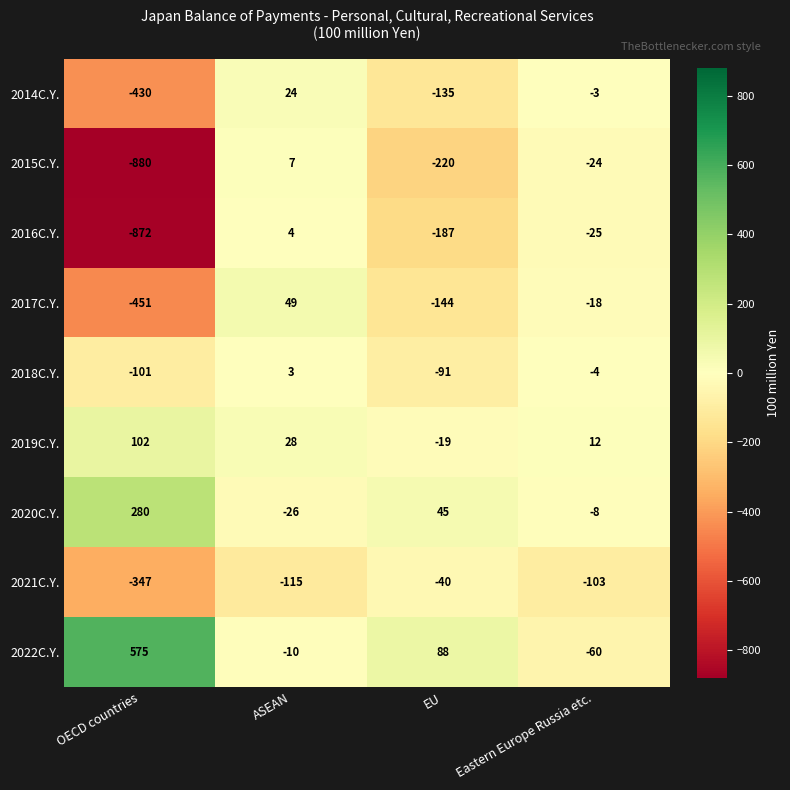

How many distinct data groups are displayed?

9